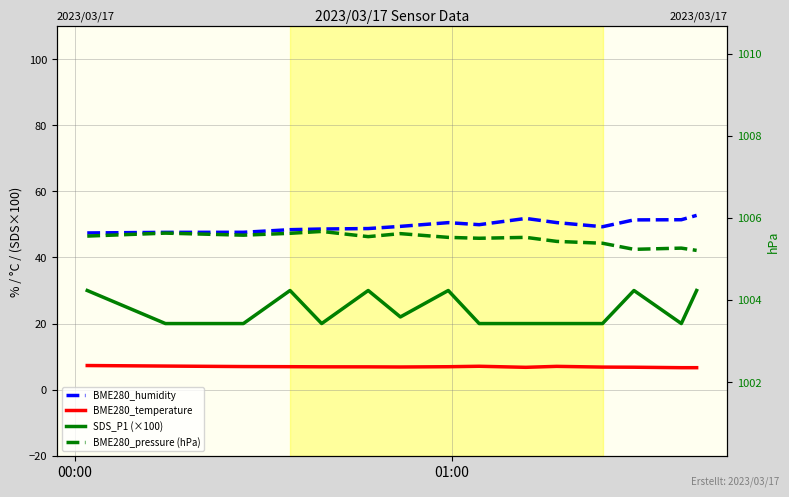

What are all the series names shown in the legend?

BME280_humidity, BME280_temperature, SDS_P1 (×100), BME280_pressure (hPa)